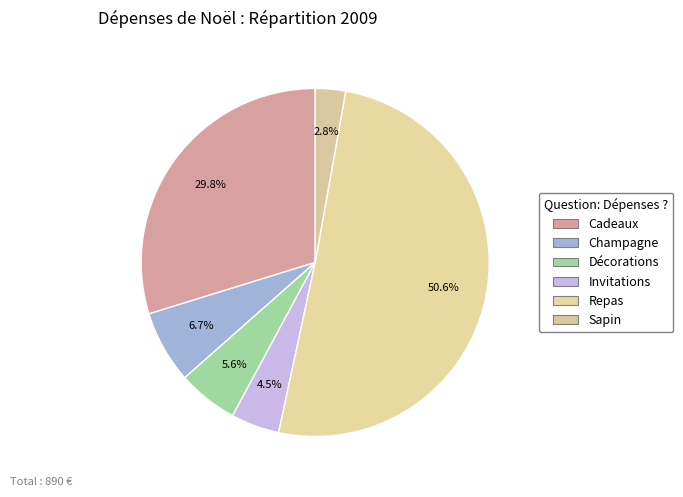

To the nearest percent, what percentage of the pie is Repas?

51%